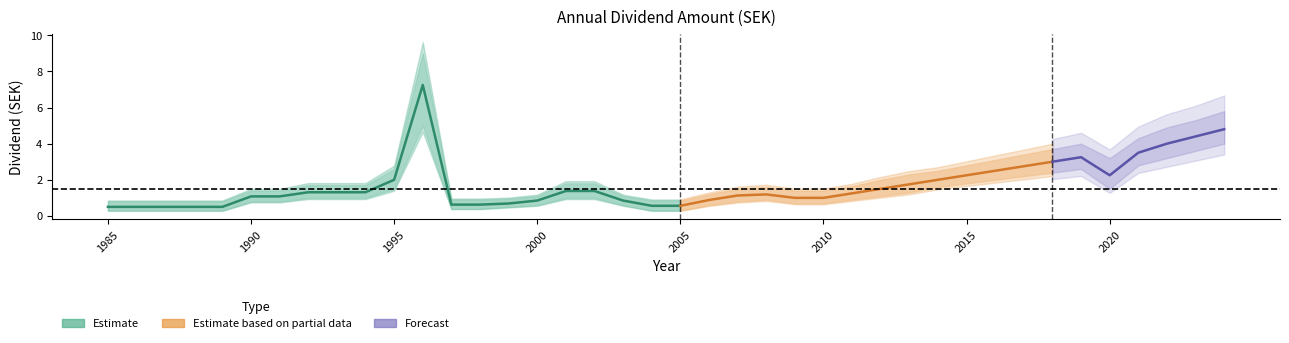

The value at 1985 is 0.1. True or false?

False